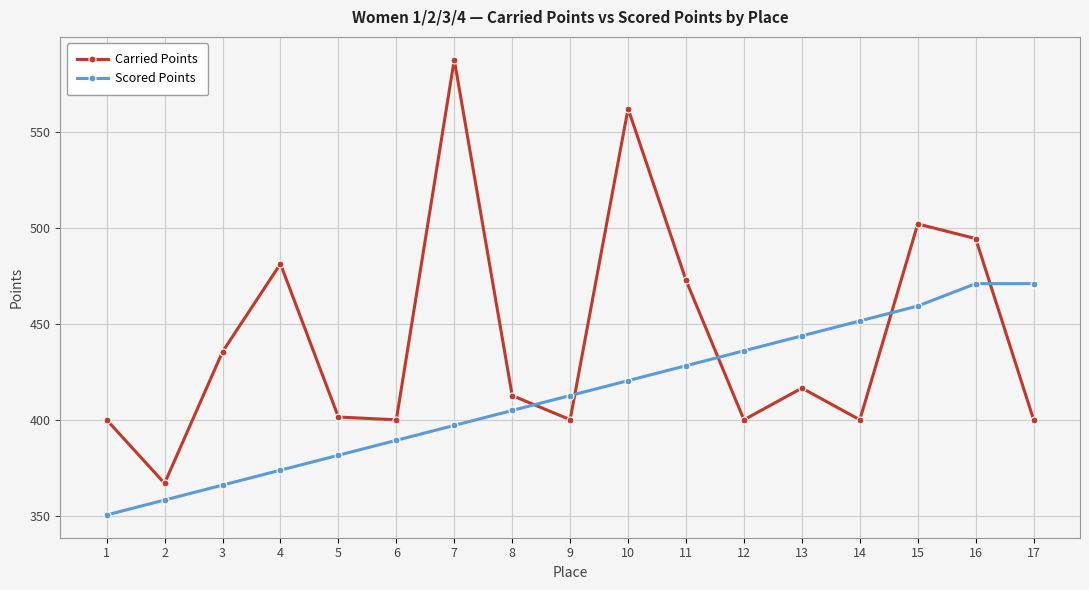

How many lines are shown in the chart?

2